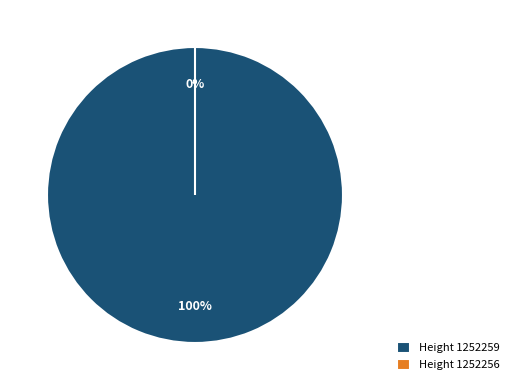

To the nearest percent, what percentage of the pie is Ordinary Payment (1252259)?

100%